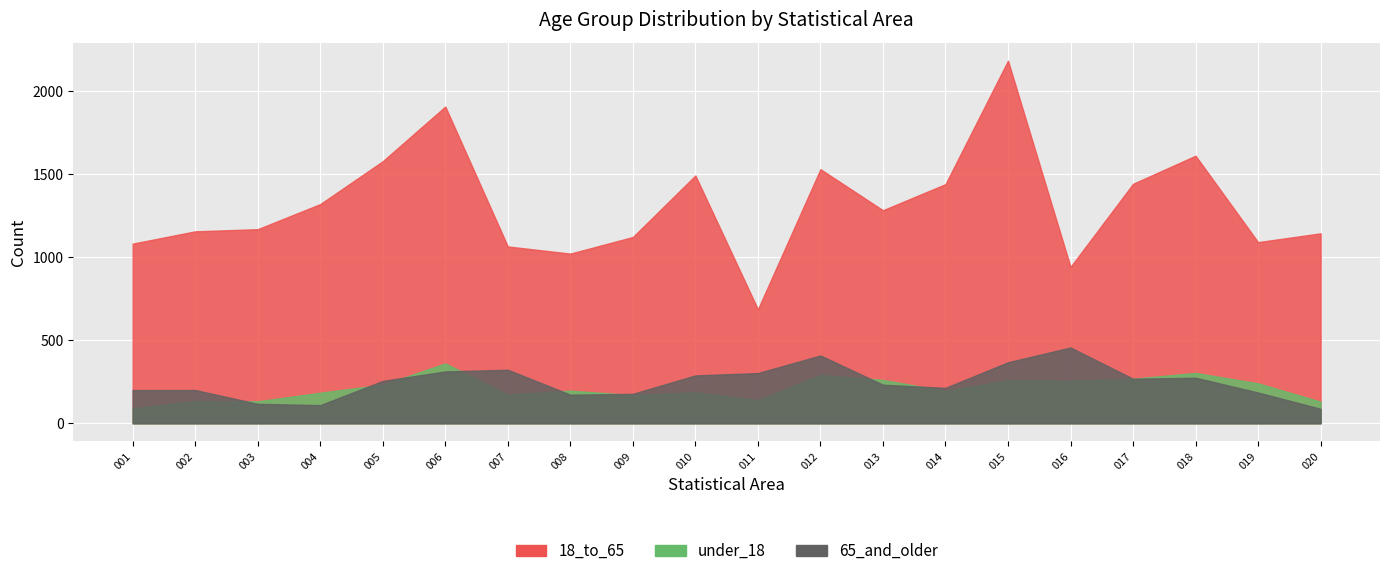

Reading left to right, what are all the values shown in this chart?

under_18: 001=90	002=134	003=132	004=184	005=232	006=360	007=173	008=196	009=170	010=186	011=139	012=291	013=261	014=194	015=260	016=256	017=268	018=303	019=240	020=130
18_to_65: 001=1081	002=1155	003=1168	004=1319	005=1577	006=1906	007=1064	008=1021	009=1121	010=1491	011=686	012=1529	013=1282	014=1439	015=2182	016=941	017=1441	018=1610	019=1090	020=1143
65_and_older: 001=200	002=200	003=117	004=109	005=255	006=312	007=322	008=172	009=177	010=288	011=302	012=408	013=232	014=213	015=367	016=456	017=268	018=274	019=185	020=87